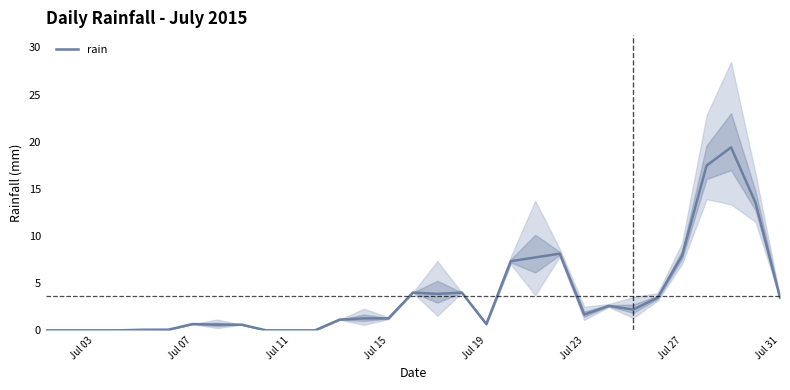

Is it true that rain equals 7.8 at Jul 03?

False